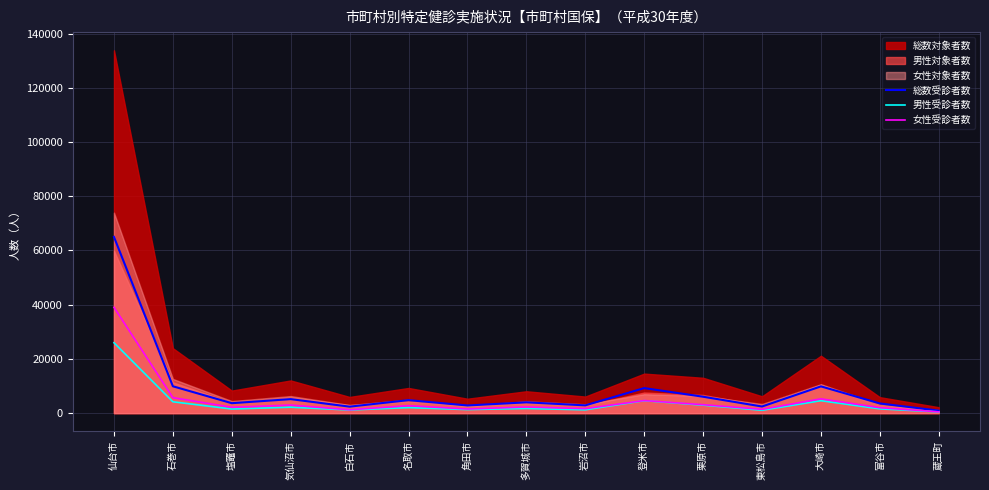

Where does the 女性受診者数 series first go above 2271?

仙台市